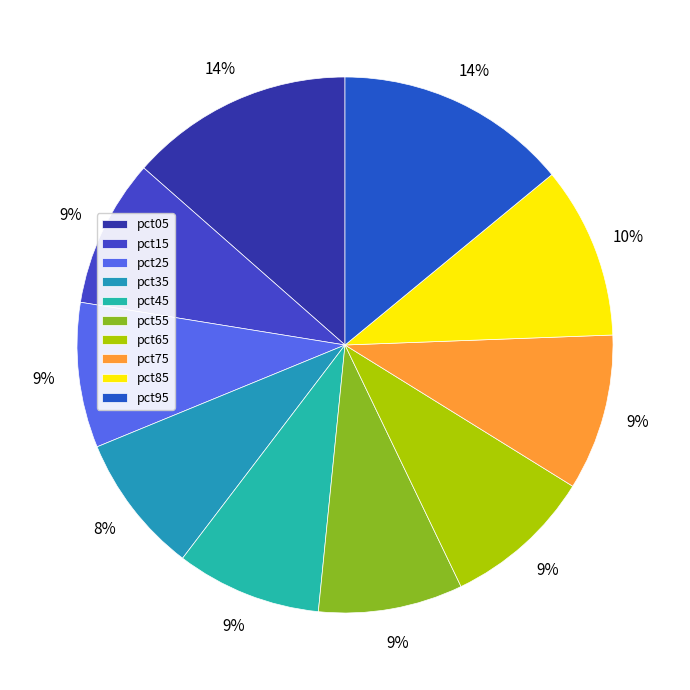

How many segments does this pie chart have?

10